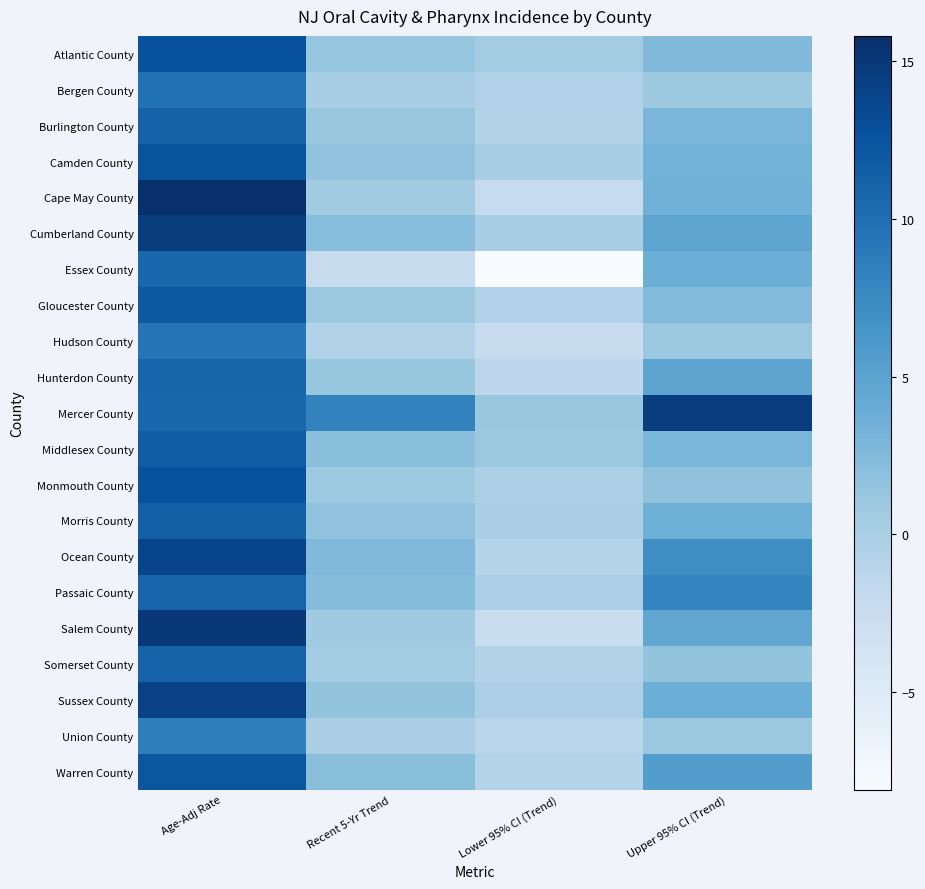

Which label corresponds to the smallest value in the chart?

Lower 95% CI (Trend)